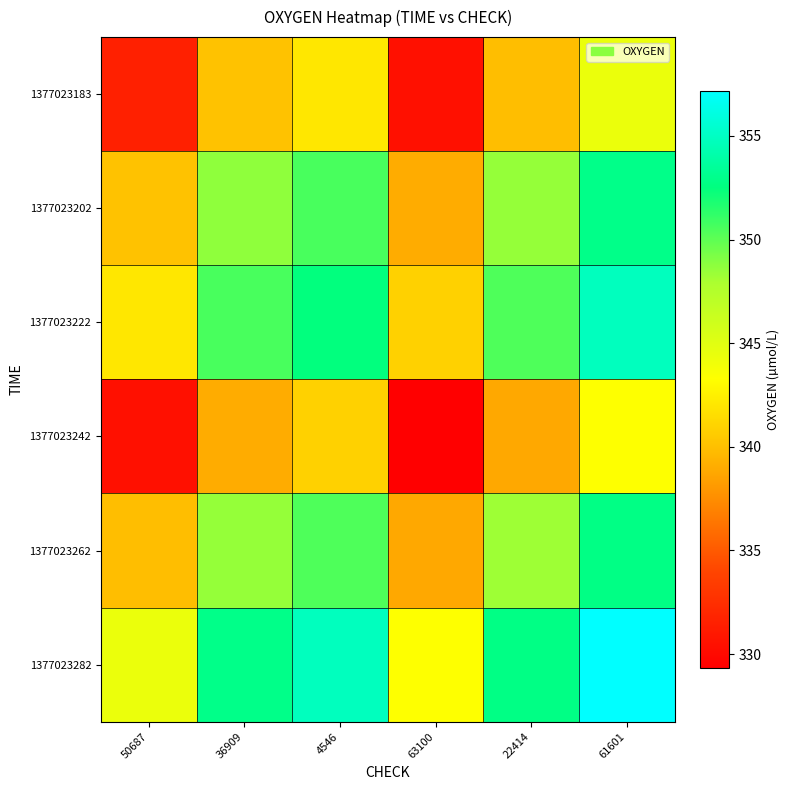

Which series has the widest spread of values?

1377023183